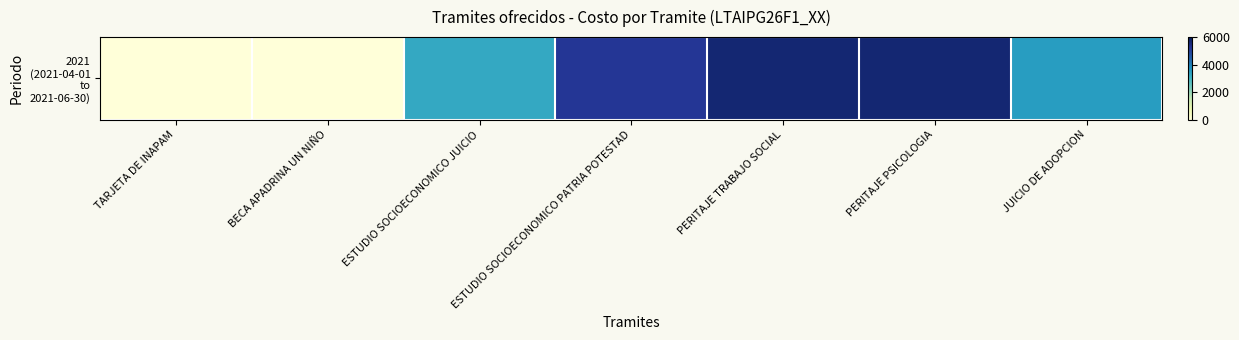

Rank the categories by value from highest to lowest.

PERITAJE TRABAJO SOCIAL, PERITAJE PSICOLOGIA, ESTUDIO SOCIOECONOMICO PATRIA POTESTAD, JUICIO DE ADOPCION, ESTUDIO SOCIOECONOMICO JUICIO, TARJETA DE INAPAM, BECA APADRINA UN NIÑO